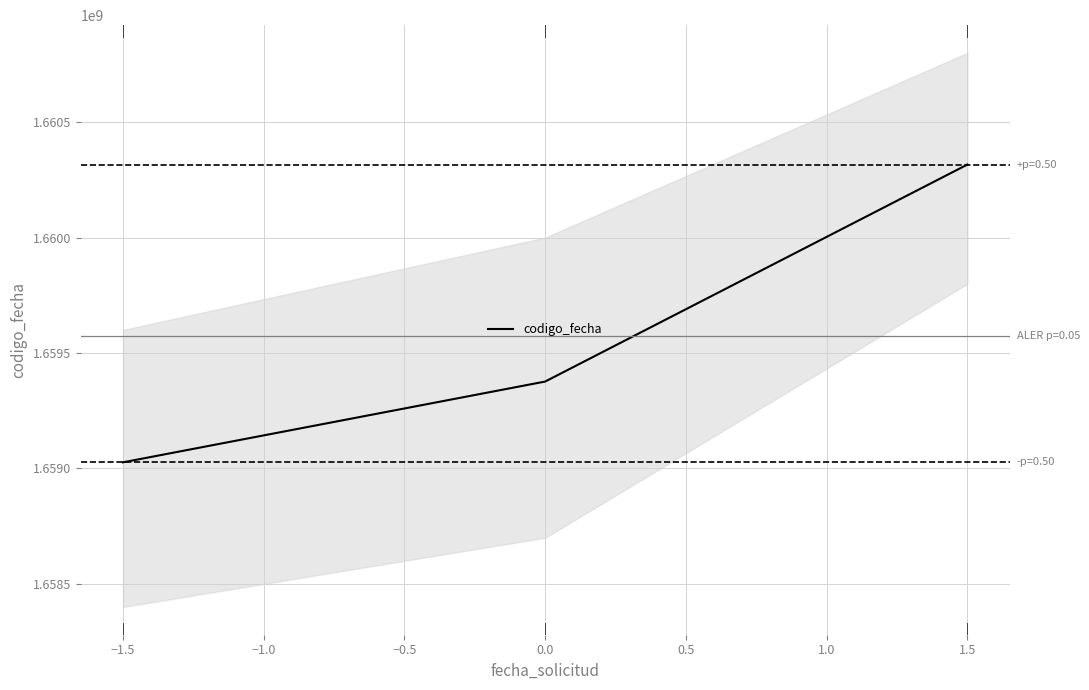

True or false: codigo_fecha has a value of 1659376512 at 0.0.

True